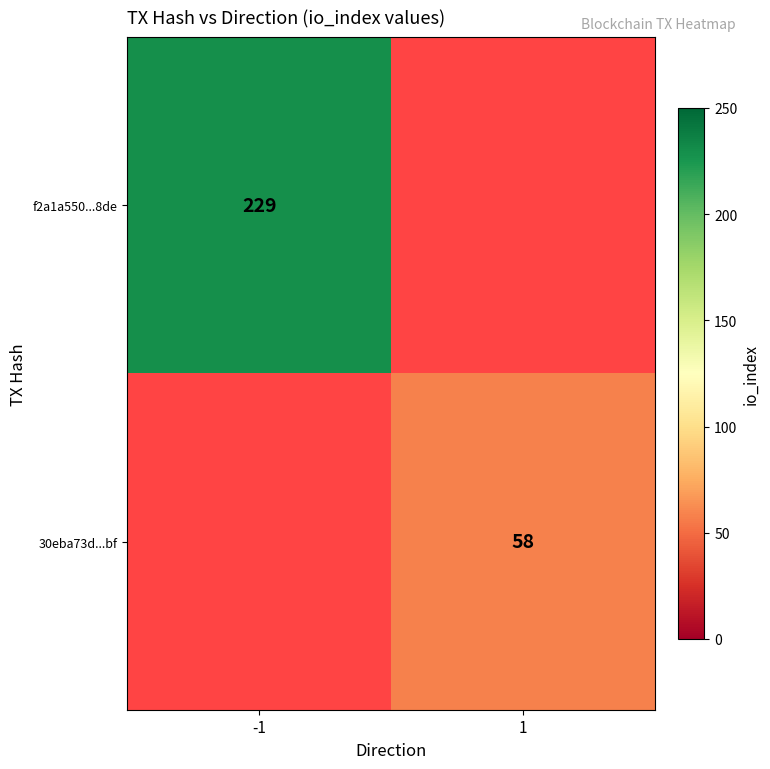

How many series are shown in this chart?

2